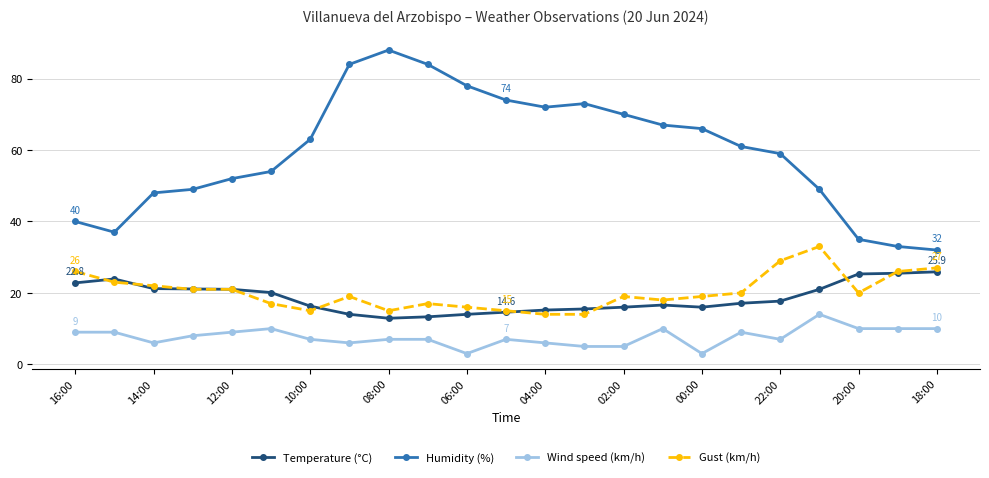

What is the highest value of the Gust (km/h) series?

33.0